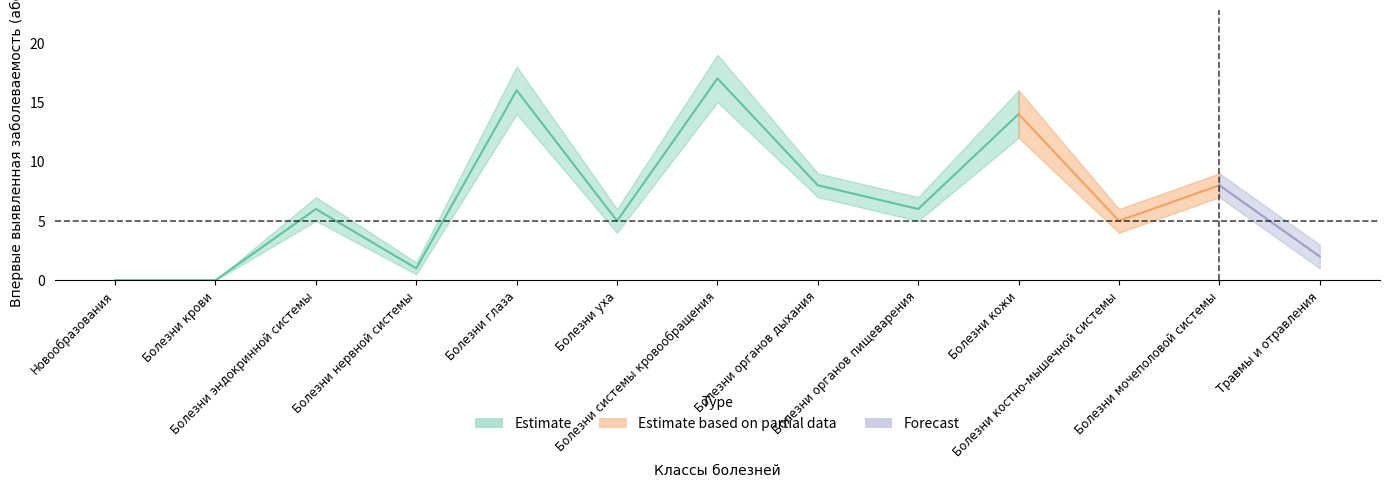

Reading left to right, list all the values displayed in this chart.

Estimate: 0.0	0.0	6.0	1.0	16.0	5.0	17.0	8.0	6.0	14.0	5.0	8.0	2.0
Estimate based on partial data: 0.0	0.0	6.0	1.0	16.0	5.0	17.0	8.0	6.0	14.0	5.0	8.0	2.0
Forecast: 0.0	0.0	6.0	1.0	16.0	5.0	17.0	8.0	6.0	14.0	5.0	8.0	2.0
lower: 0.0	0.0	5.0	0.5	14.0	4.0	15.0	7.0	5.0	12.0	4.0	7.0	1.0
upper: 0.0	0.0	7.0	1.5	18.0	6.0	19.0	9.0	7.0	16.0	6.0	9.0	3.0